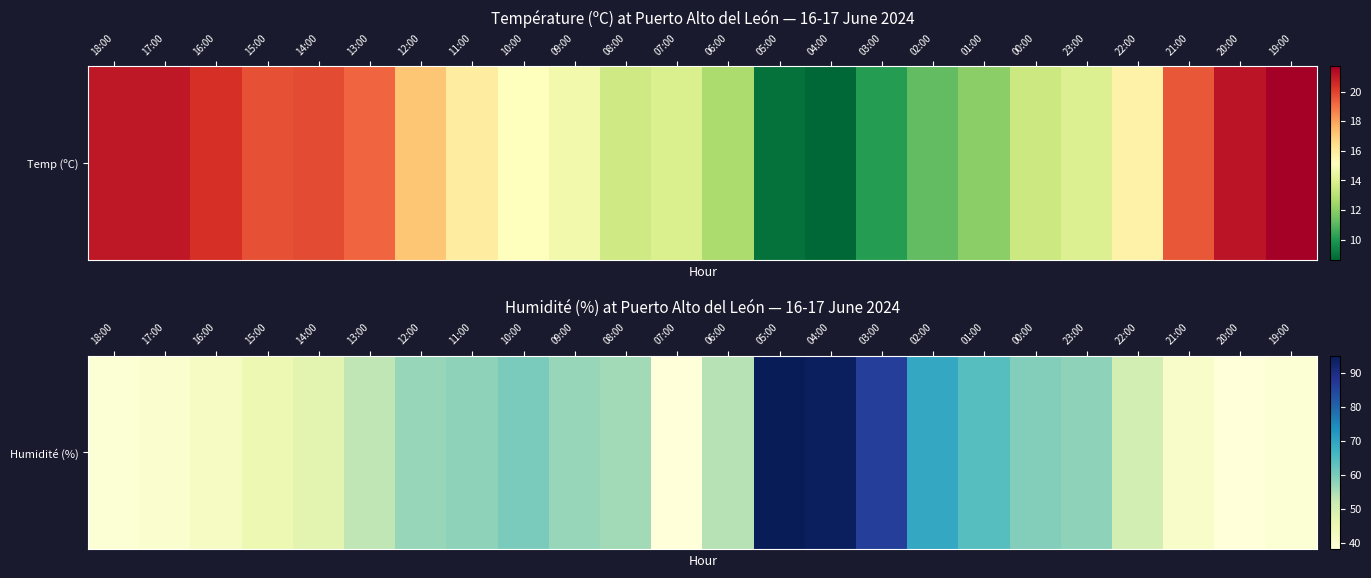

Is it true that the value at 17:00 is 40?

True